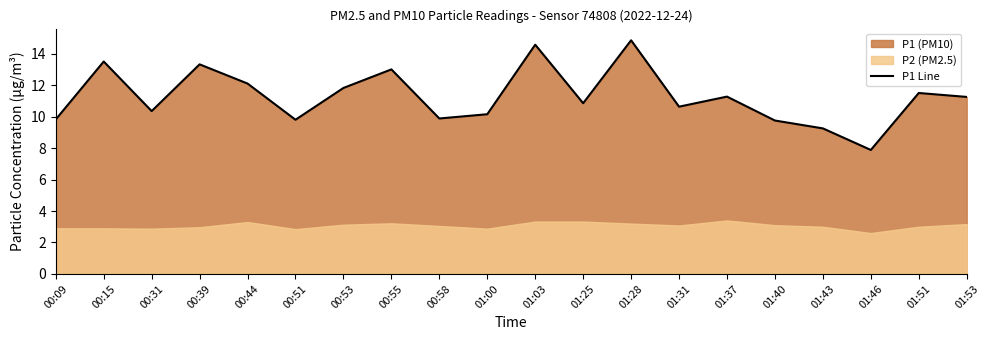

What position from the right is 00:51?

15